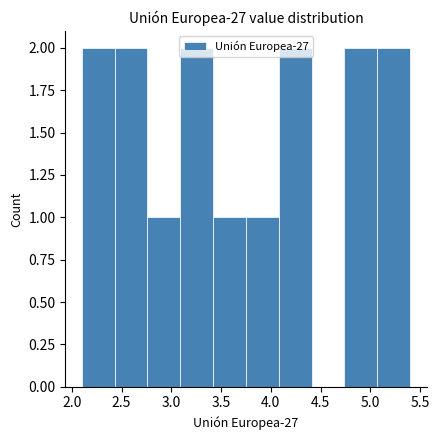

Reading left to right, list every bar in this chart as the range it spans on the x-axis followed by its height. Neither the bar edges nor the heights are printed on the chart, so give them approximately, as read against the axes.

2.10 to 2.43: 2
2.43 to 2.76: 2
2.76 to 3.09: 1
3.09 to 3.42: 2
3.42 to 3.75: 1
3.75 to 4.08: 1
4.08 to 4.41: 2
4.41 to 4.74: 0
4.74 to 5.07: 2
5.07 to 5.40: 2